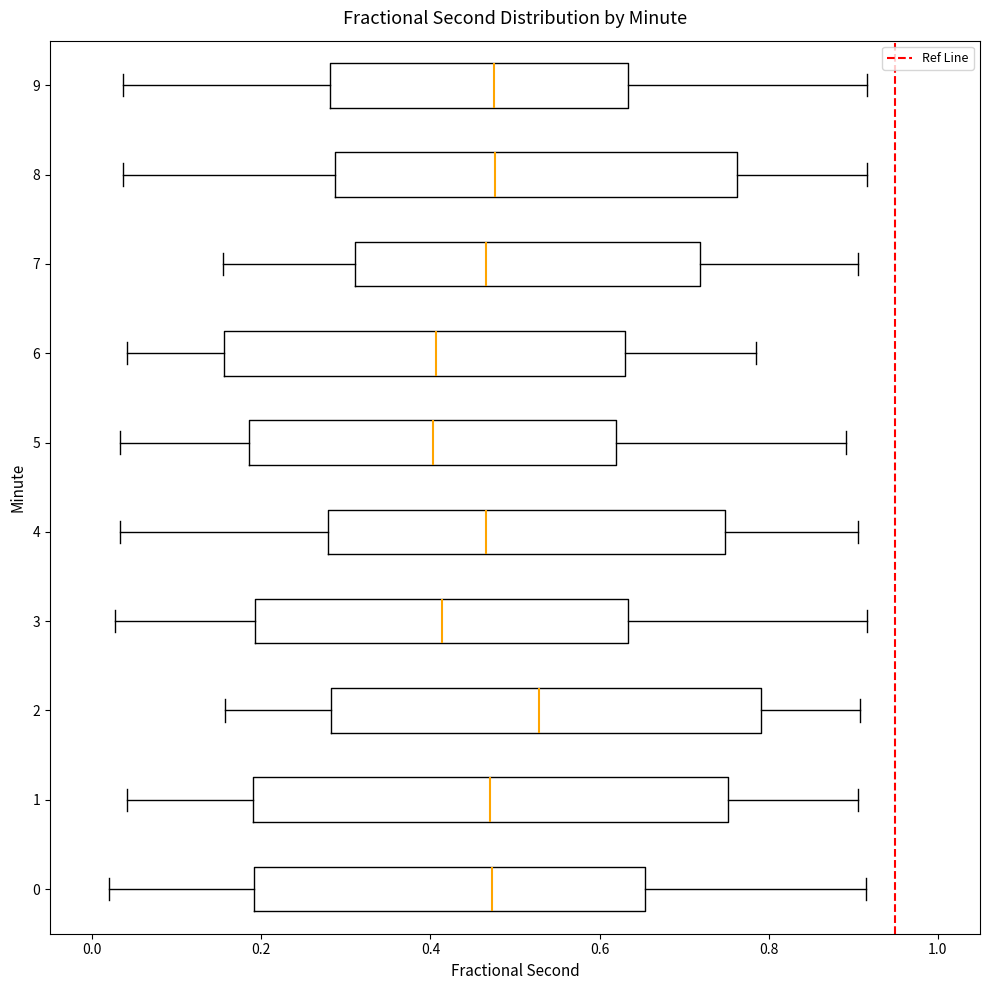

Which box is the widest, from its left edge to its right edge?

1